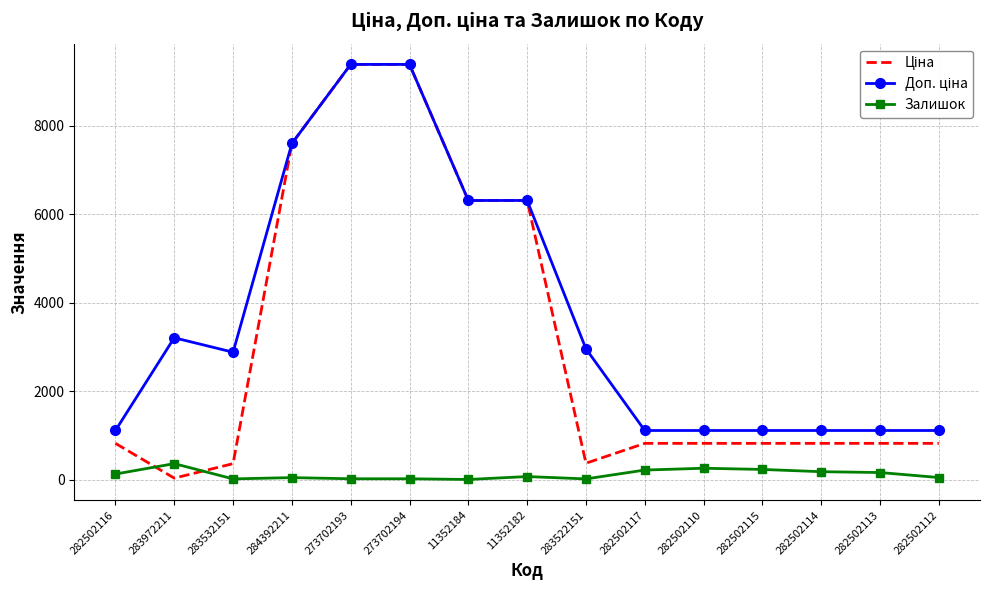

Which series has the widest spread of values?

Ціна